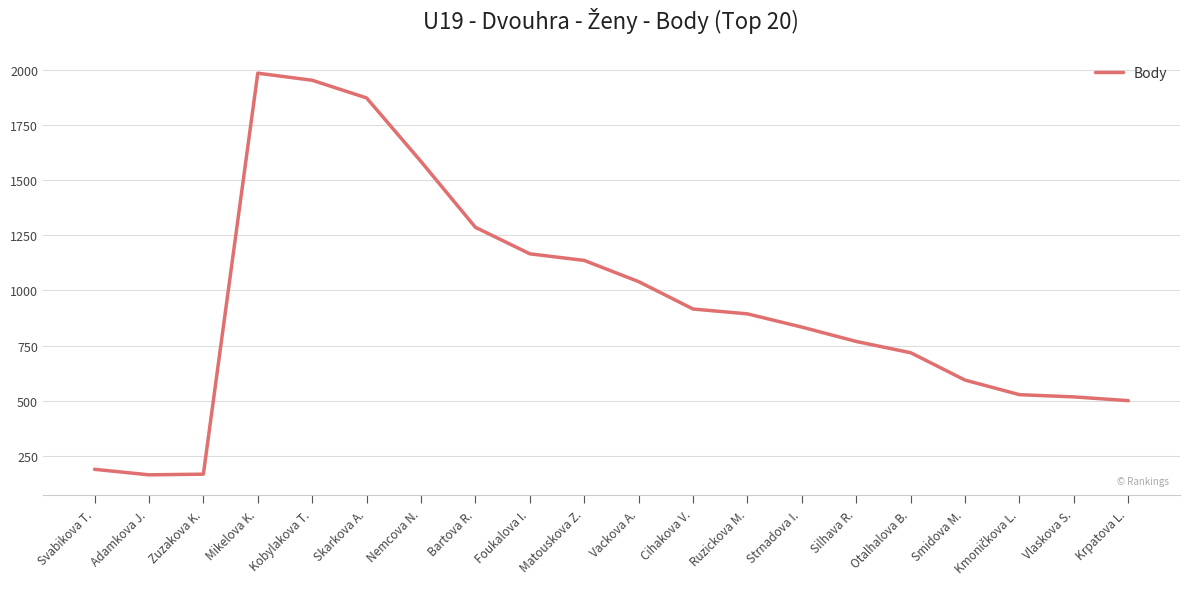

Does the chart display data point markers on the line(s)?

No